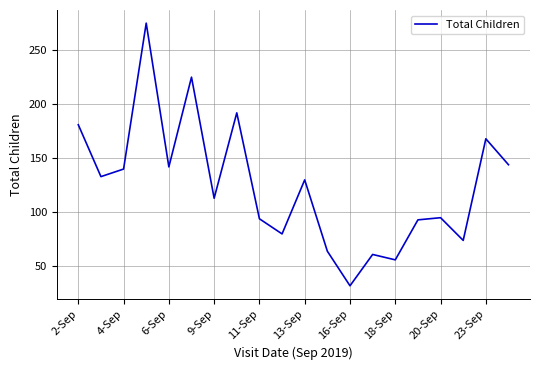

What is the greatest value displayed?

275